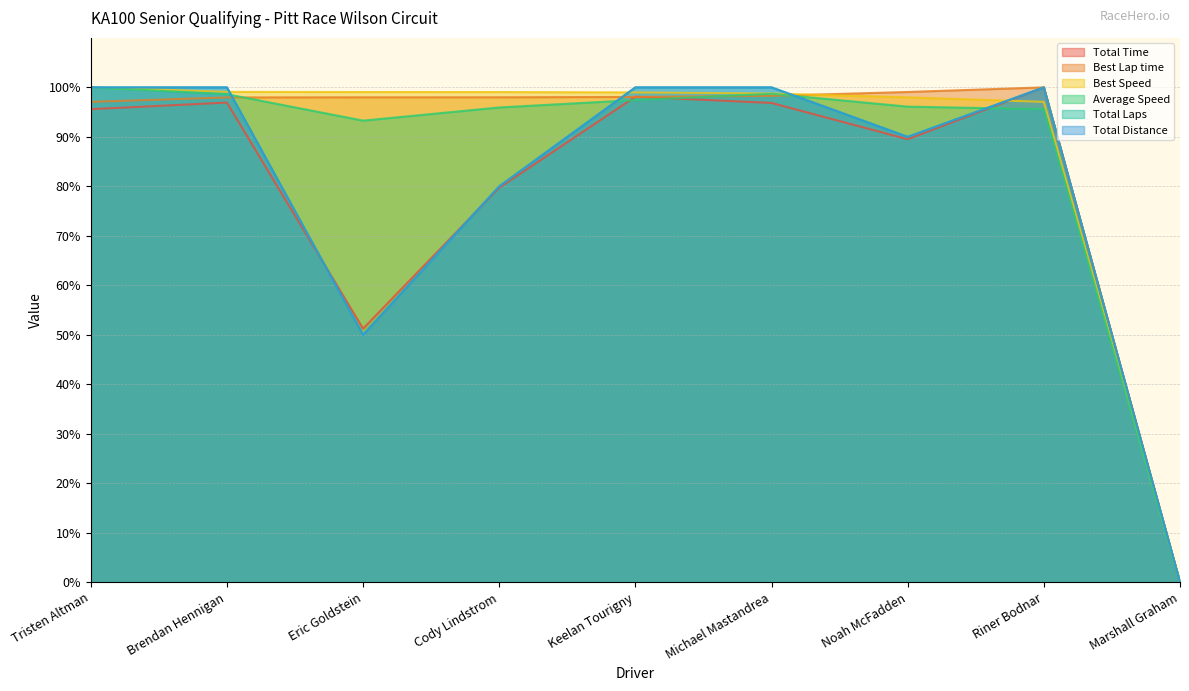

What is the difference between the second highest and second lowest values in the Average Speed series?

5.4